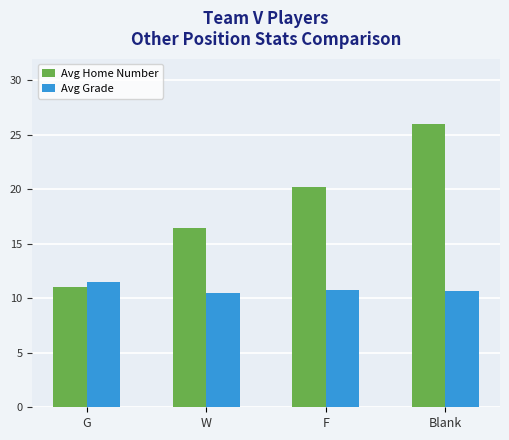

List the labels in order of Avg Home Number value, largest first.

Blank, F, W, G